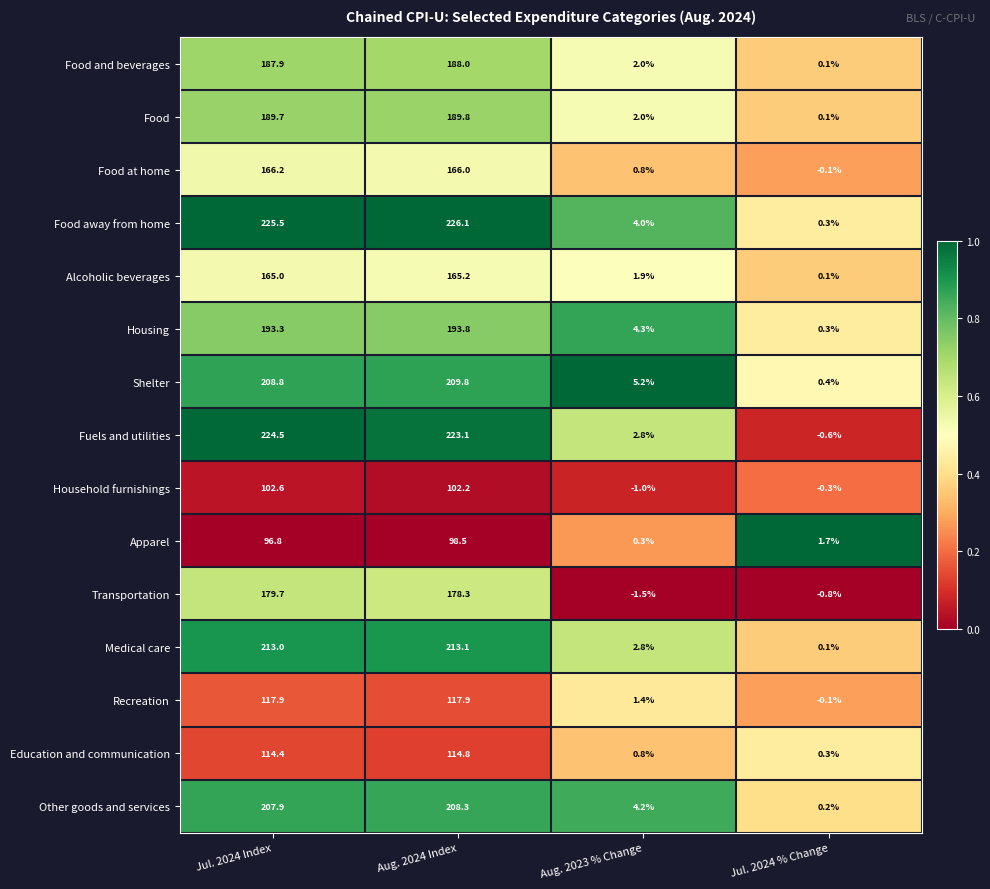

At Aug. 2024 Index, list the series in order from largest to smallest.

Food away from home, Fuels and utilities, Medical care, Shelter, Other goods and services, Housing, Food, Food and beverages, Transportation, Food at home, Alcoholic beverages, Recreation, Education and communication, Household furnishings, Apparel